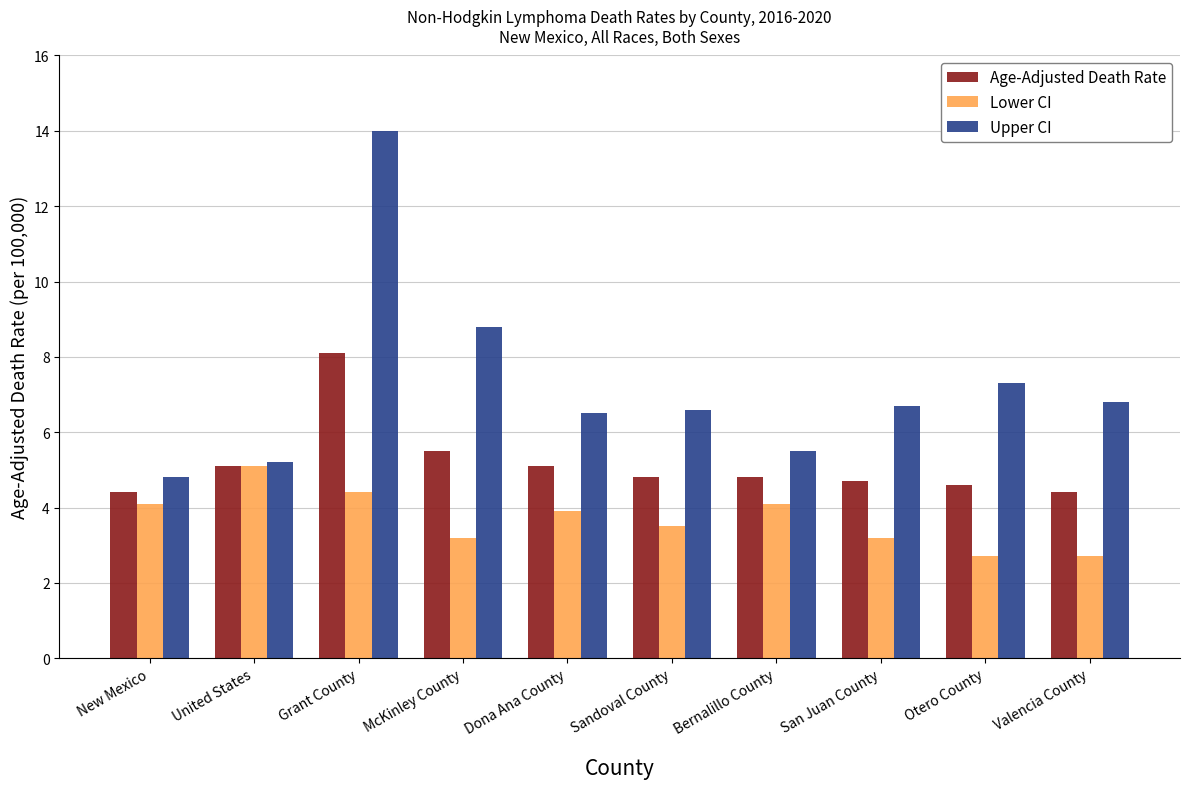

Which series has the largest total across all categories?

Upper CI